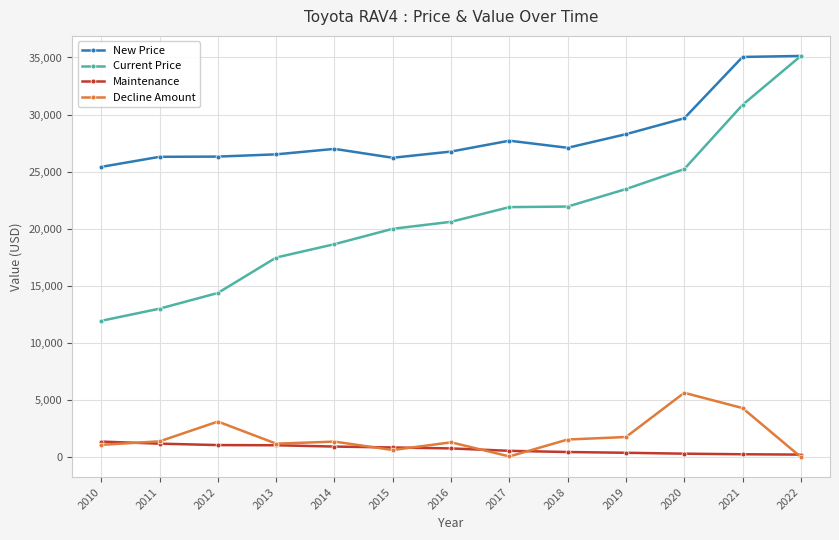

What is the sum of all Decline Amount values?

23204